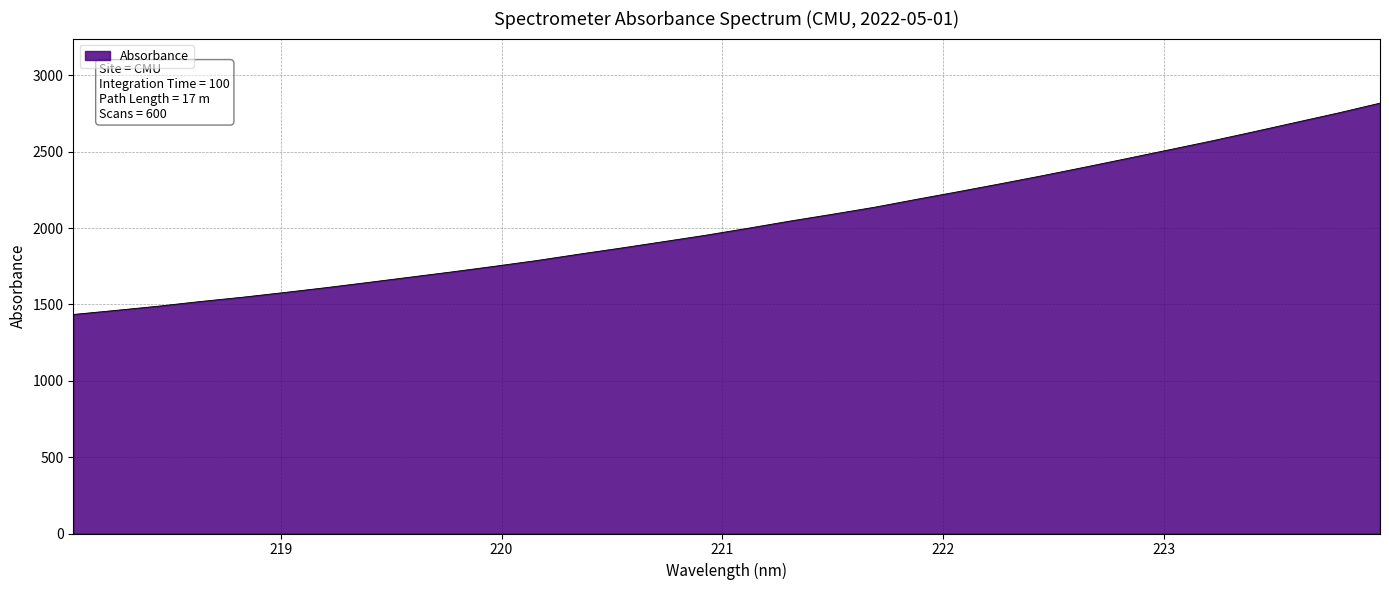

How many distinct data groups are displayed?

1